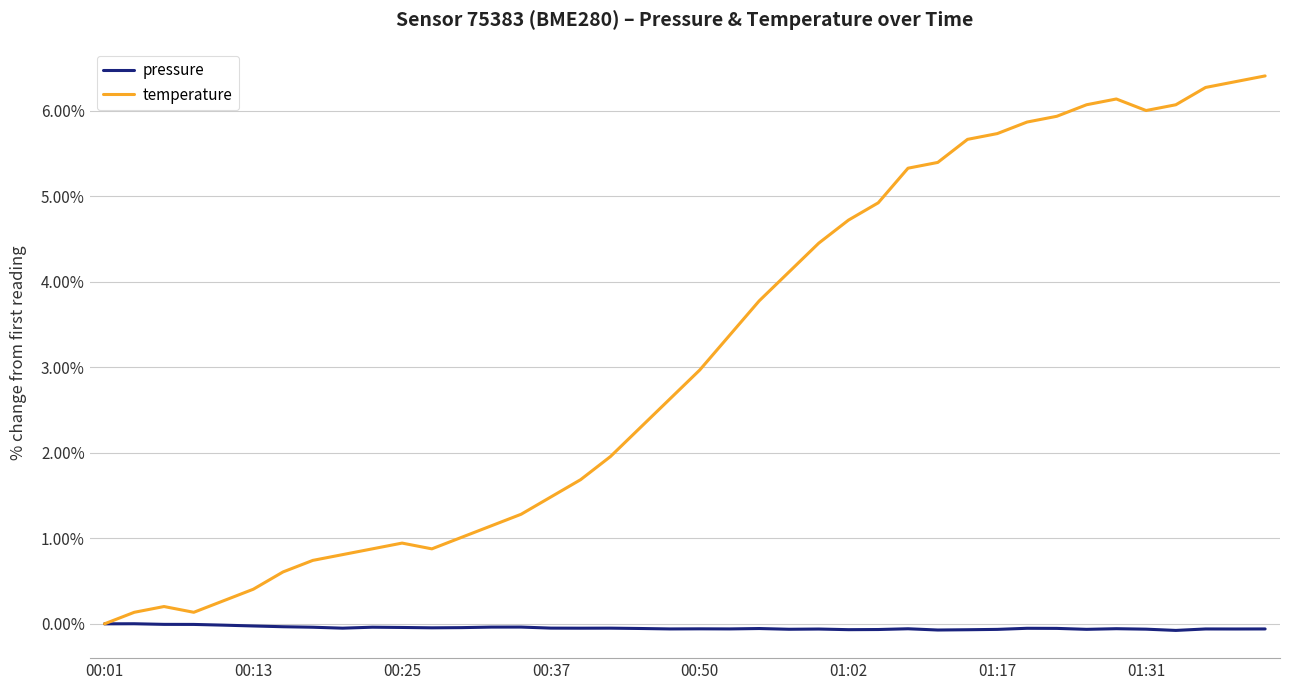

Which series has the widest spread of values?

temperature